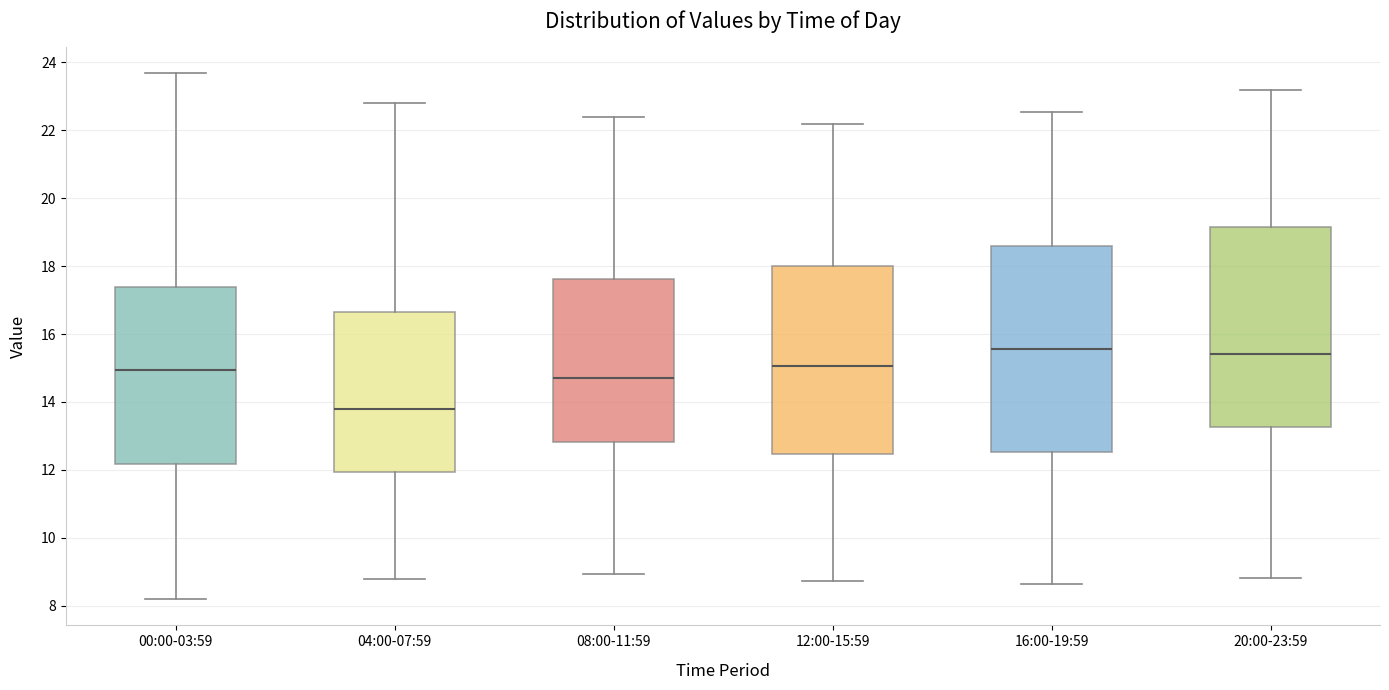

Which box has the lowest median line?

04:00-07:59